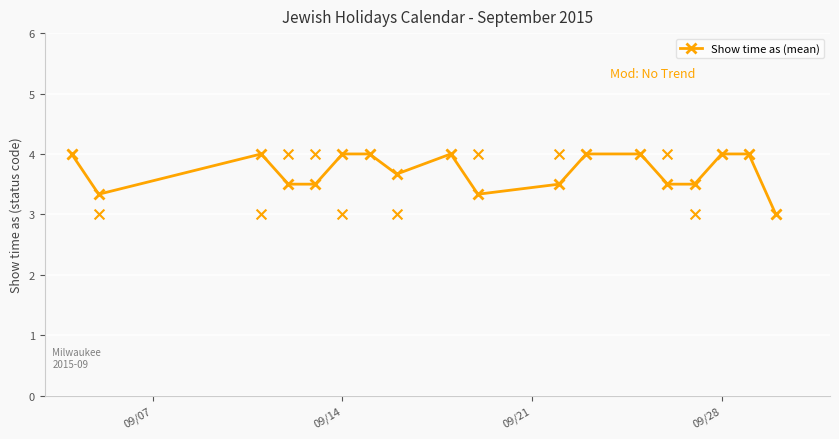

Approximately how many times larger is the value at 09/07 compared to 09/21?

1.0